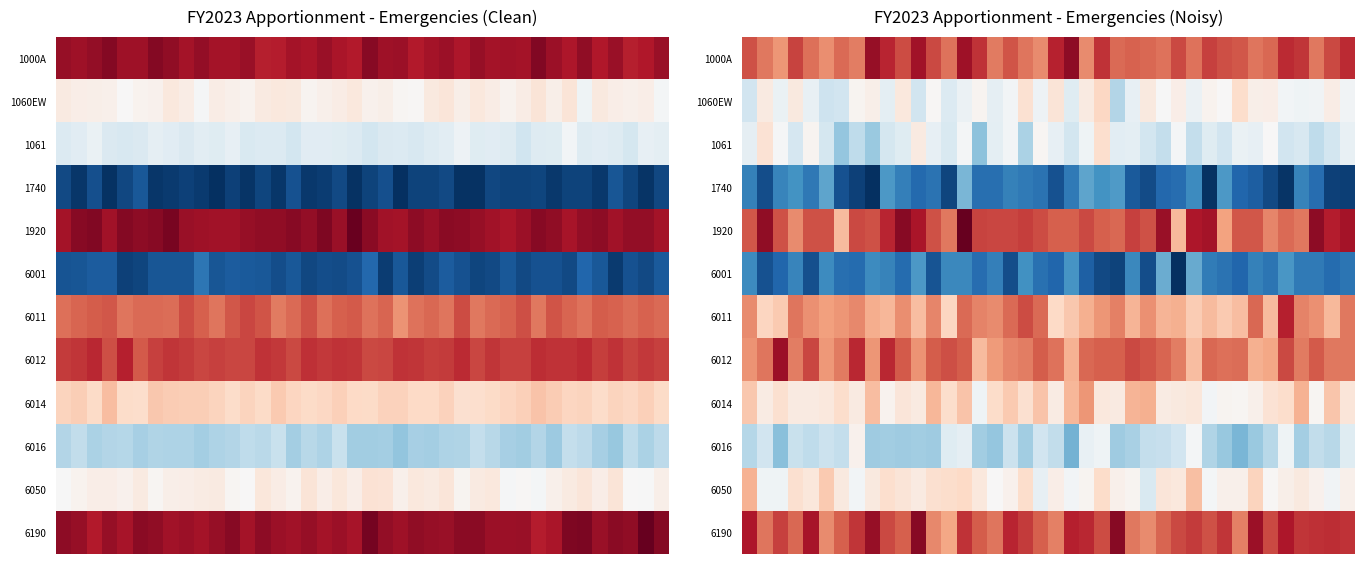

At which category does the chart reach its minimum across all series?

8